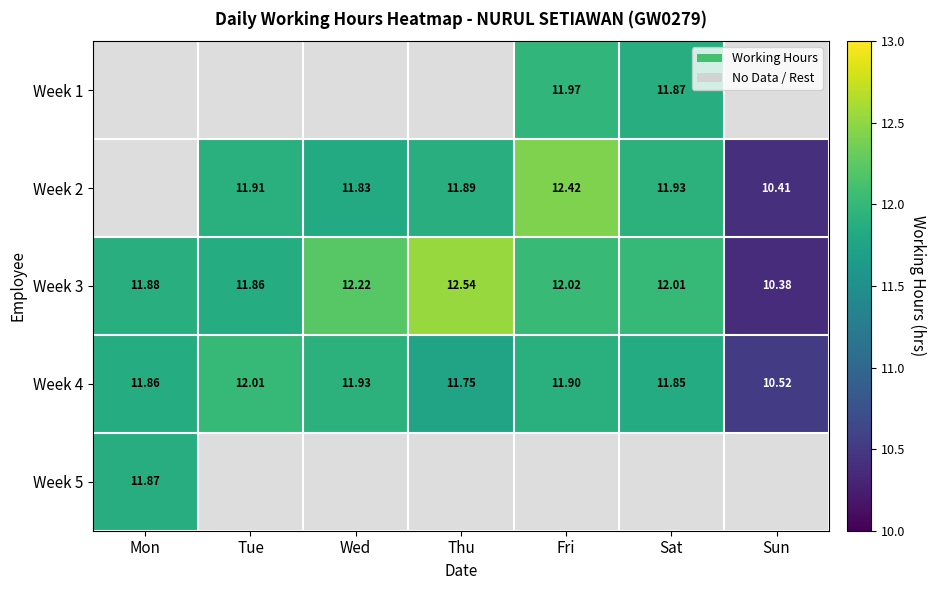

Where is Week 4 nearest to the value 11?

Sun